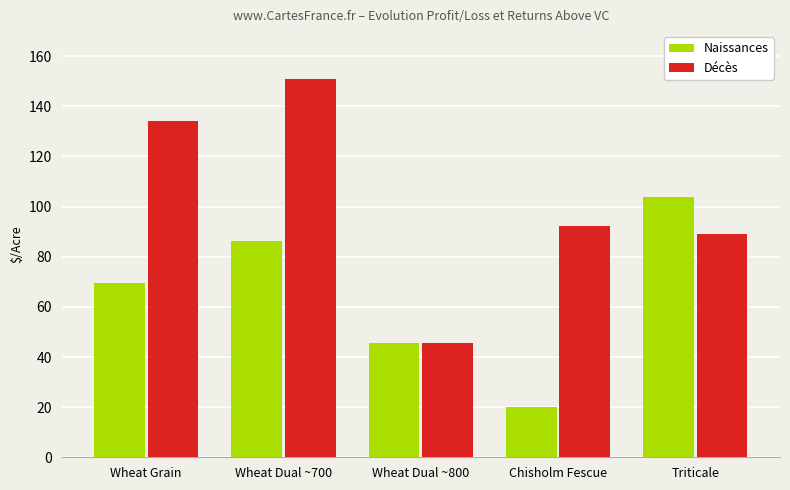

Reading left to right, what are all the values shown in this chart?

Naissances: Wheat Grain=69.6	Wheat Dual ~700=86.4	Wheat Dual ~800=45.5	Chisholm Fescue=20.0	Triticale=103.7
Décès: Wheat Grain=134.3	Wheat Dual ~700=151.1	Wheat Dual ~800=45.4	Chisholm Fescue=92.3	Triticale=89.0